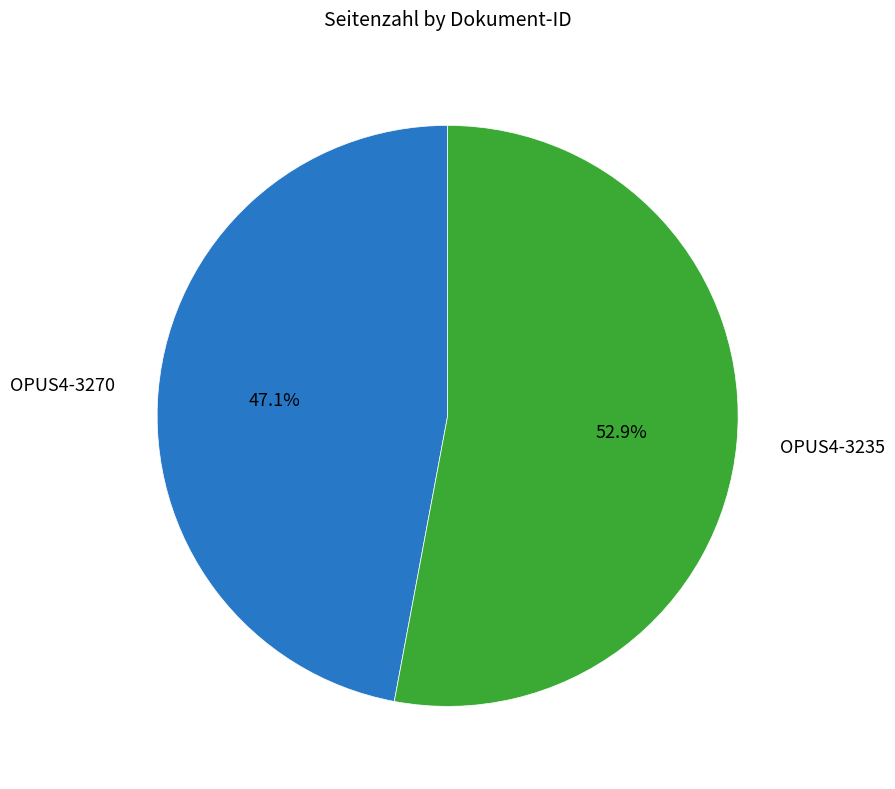

True or false: OPUS4-3270 accounts for 53% of the total.

False